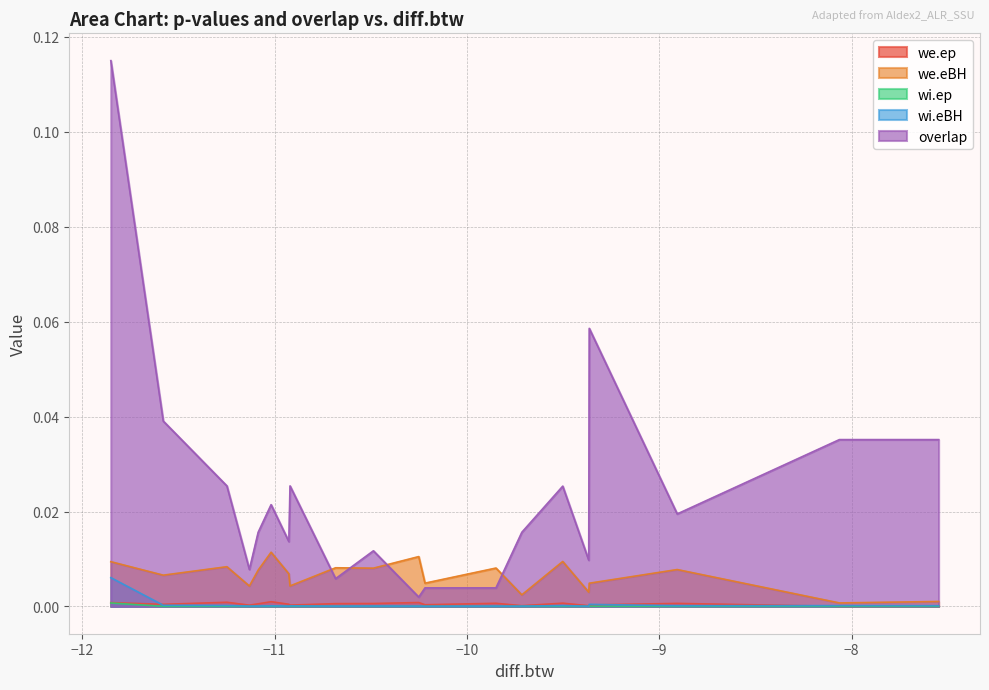

True or false: overlap has a value of 0.0 at 10.

False